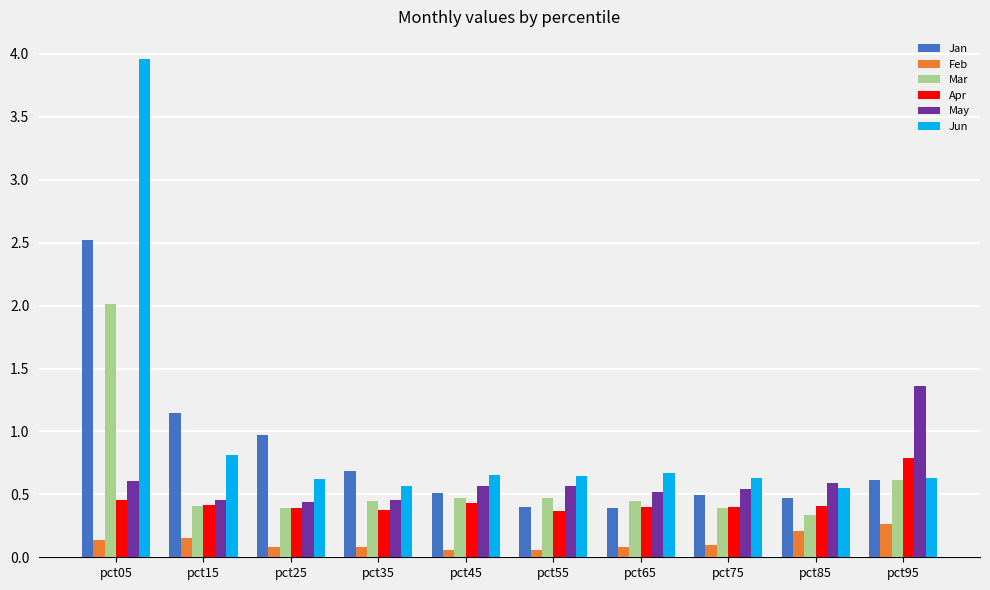

What is the sum of all Apr values?

4.4